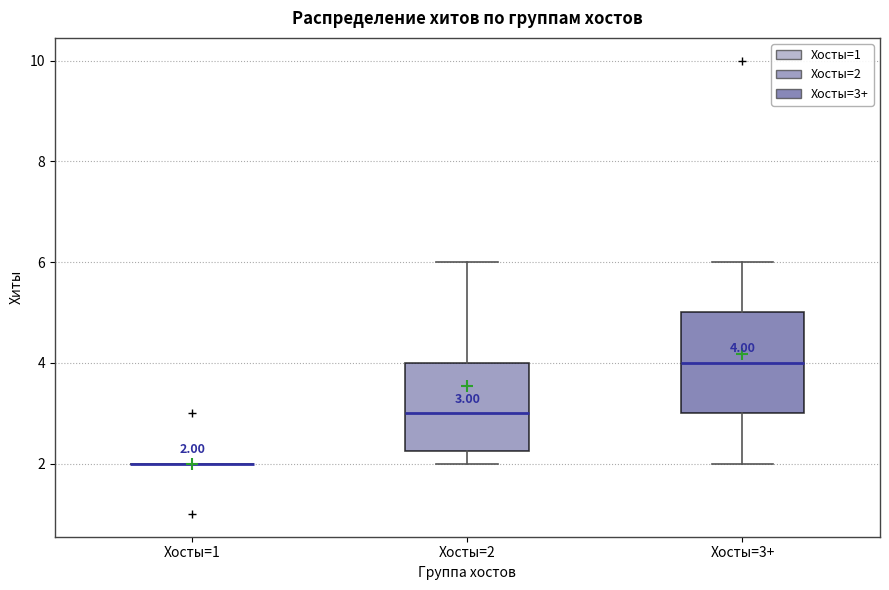

Which box is the tallest, from its lower edge to its upper edge?

Хосты=3+